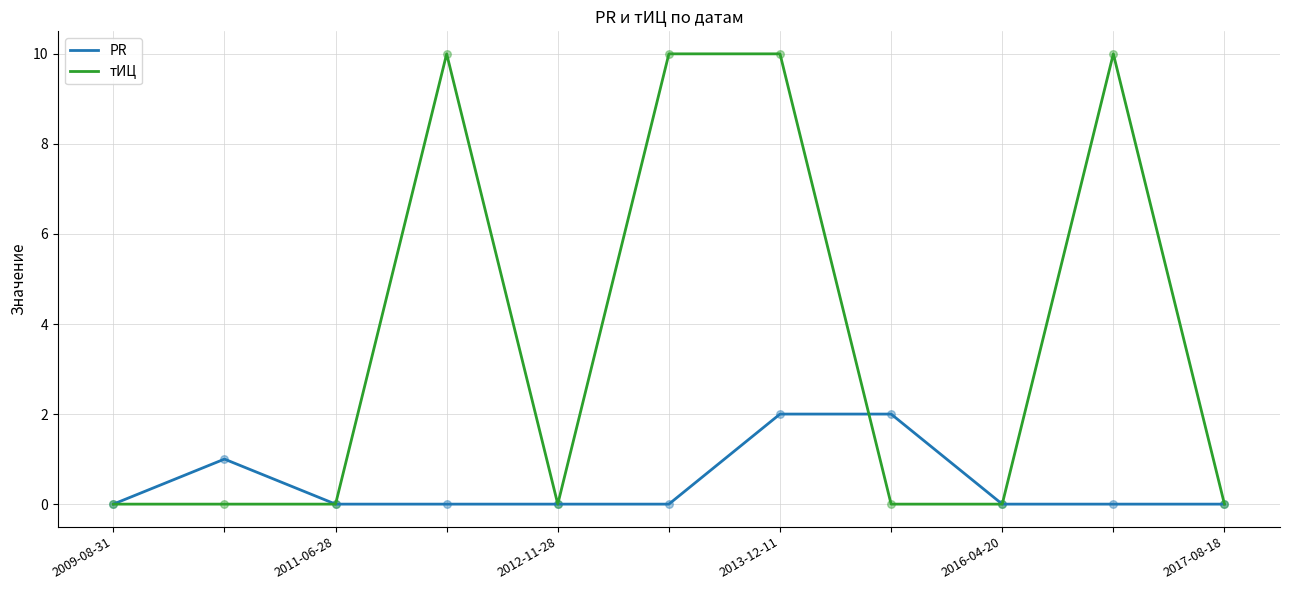

At how many categories does at least one series exceed 8?

4